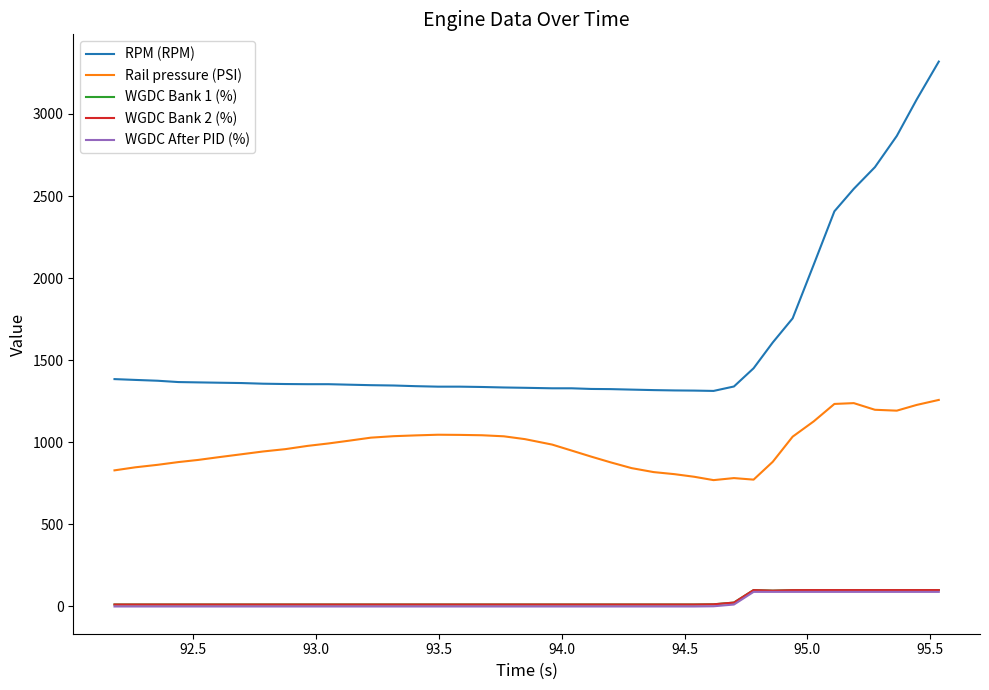

Does the chart have visible grid lines?

No